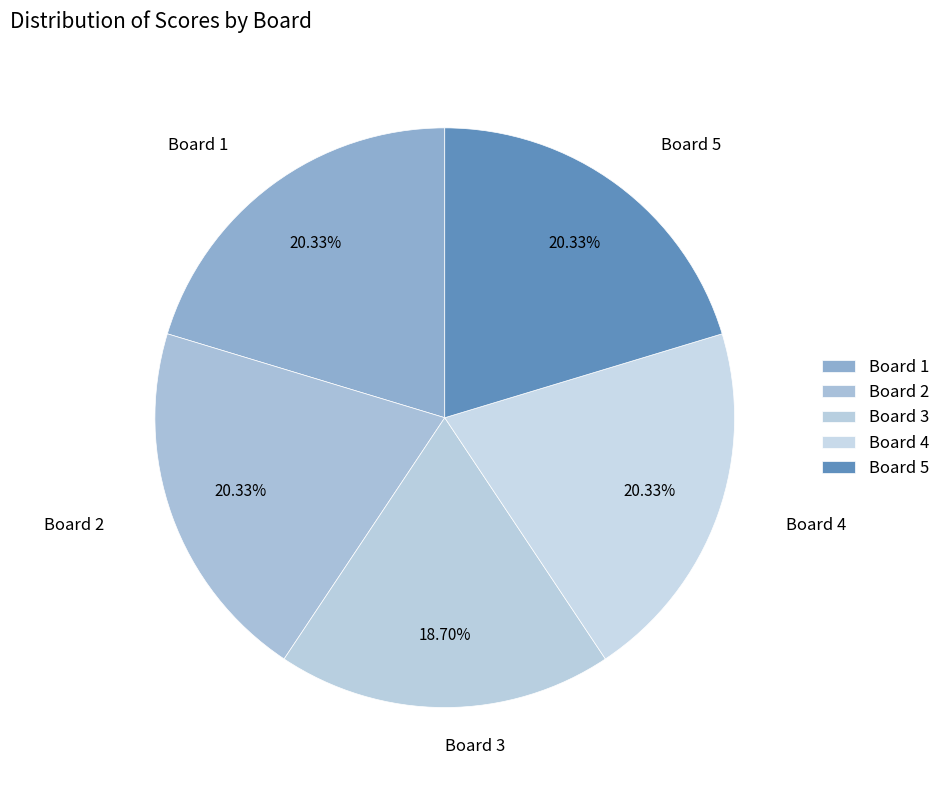

Count the number of slices in the pie.

5